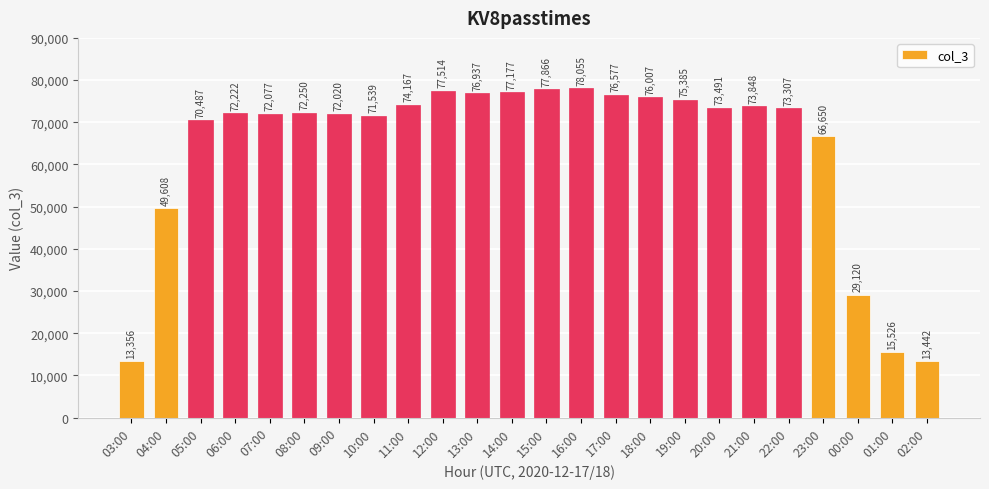

Count the number of categories in the chart.

24